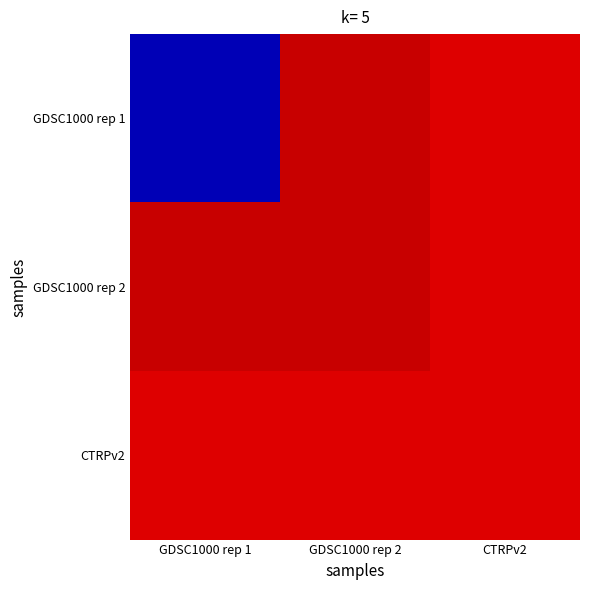

At which category is the sum across all series the highest?

GDSC1000 rep 2